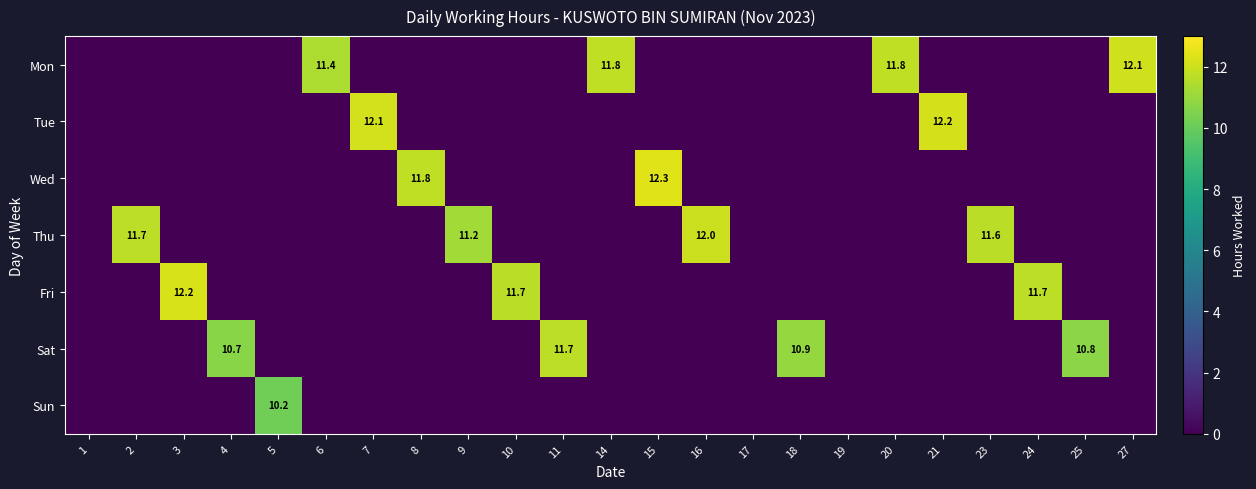

The Mon series shows 11.8 at 20. True or false?

True